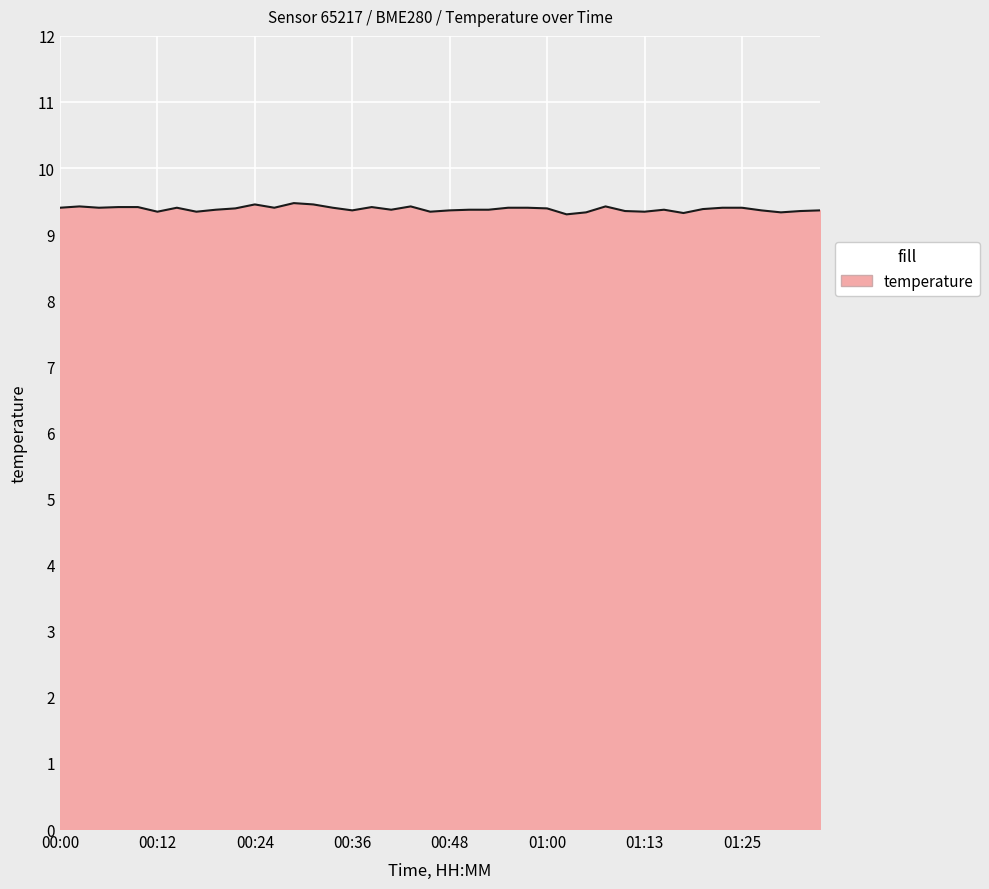

True or false: the data has more than 1 interior local peaks.

True